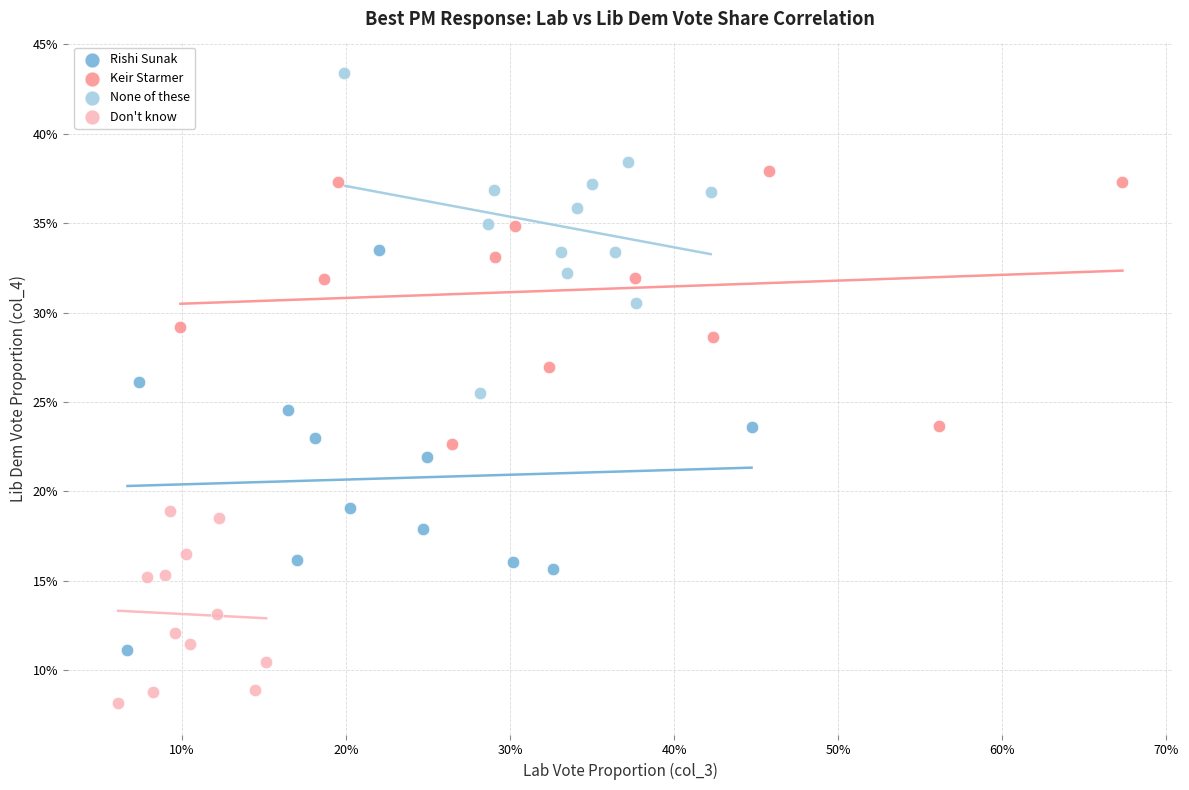

Which series contains the highest Y value?

None of these